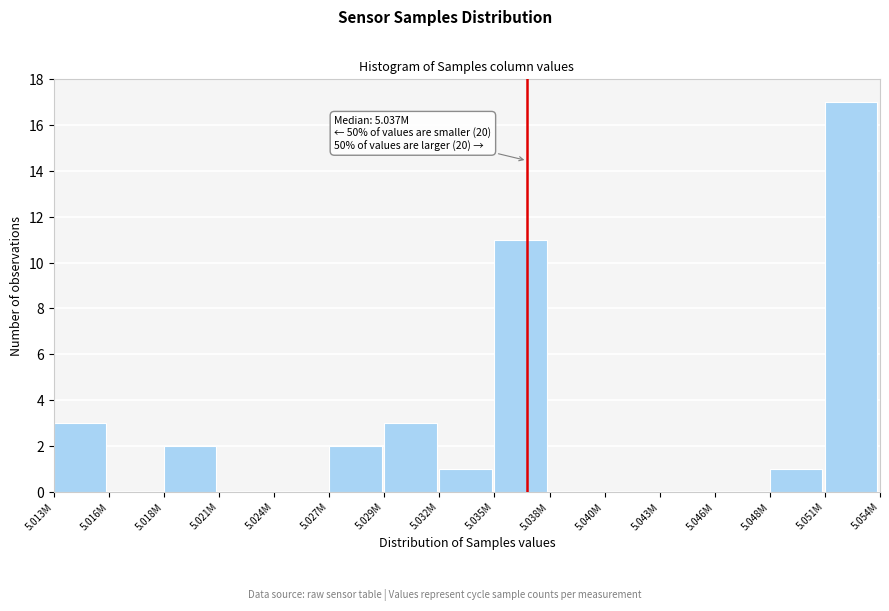

Reading left to right, what are all the values shown in this chart?

5.013M=3	5.016M=0	5.018M=2	5.021M=0	5.024M=0	5.027M=2	5.029M=3	5.032M=1	5.035M=11	5.038M=0	5.040M=0	5.043M=0	5.046M=0	5.048M=1	5.051M=17